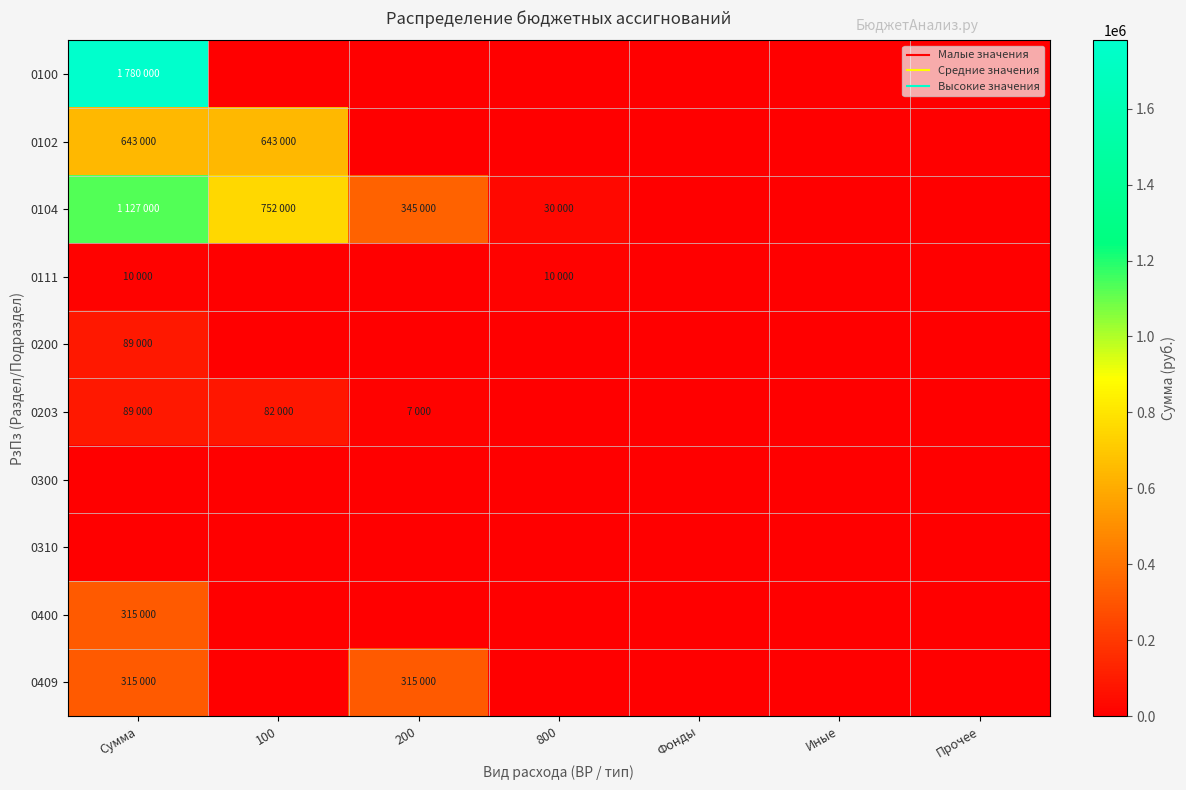

How many data points does each series have?

7